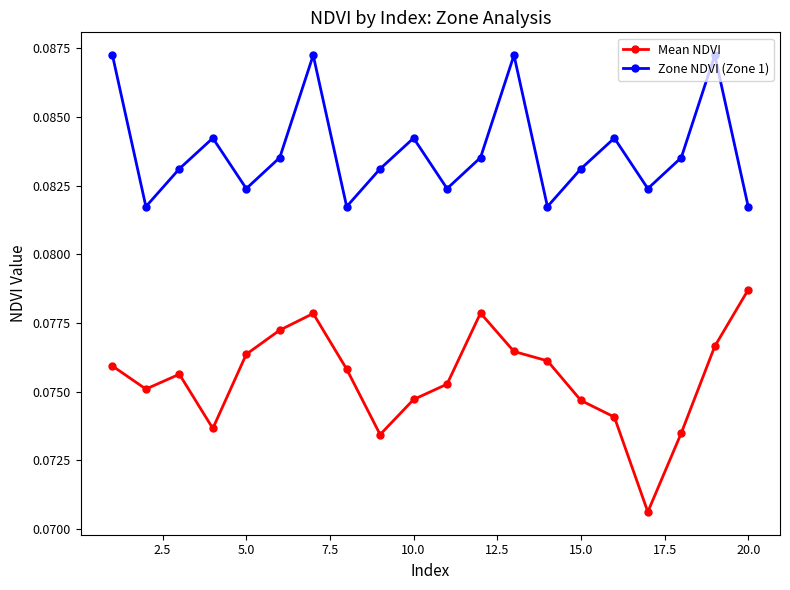

List the series in order of their overall mean, lowest first.

Mean NDVI, Zone NDVI (Zone 1)